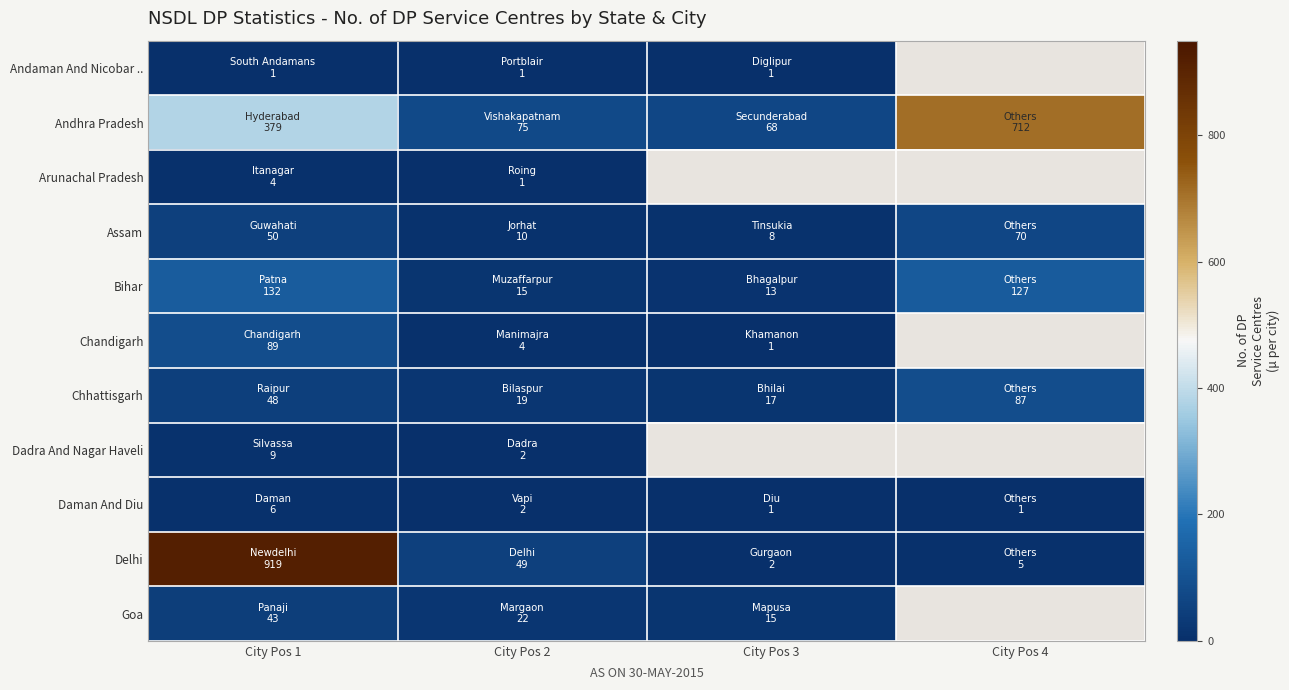

What is the minimum value shown in the chart?

1.0